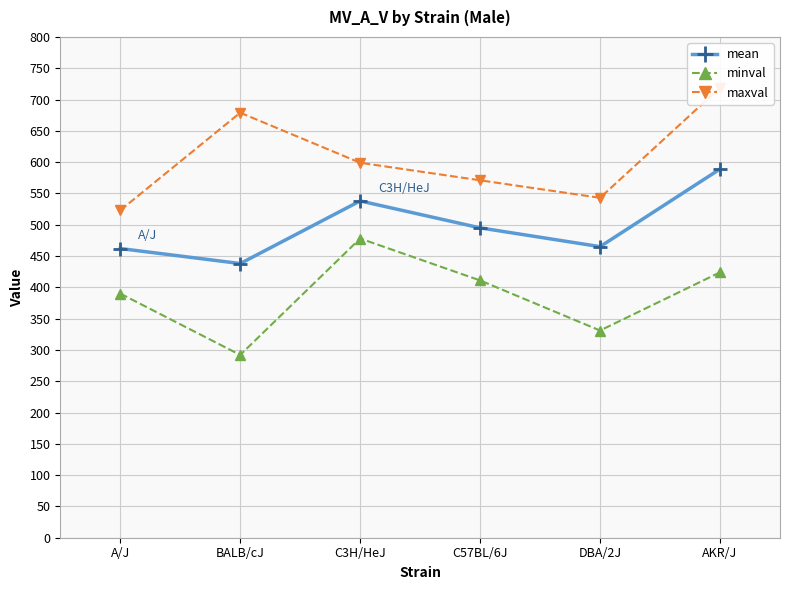

Reading left to right, extract all data points from this chart.

mean: A/J=462	BALB/cJ=438	C3H/HeJ=538	C57BL/6J=495	DBA/2J=465	AKR/J=589
minval: A/J=390	BALB/cJ=292	C3H/HeJ=478	C57BL/6J=411	DBA/2J=331	AKR/J=424
maxval: A/J=523	BALB/cJ=679	C3H/HeJ=599	C57BL/6J=571	DBA/2J=543	AKR/J=719